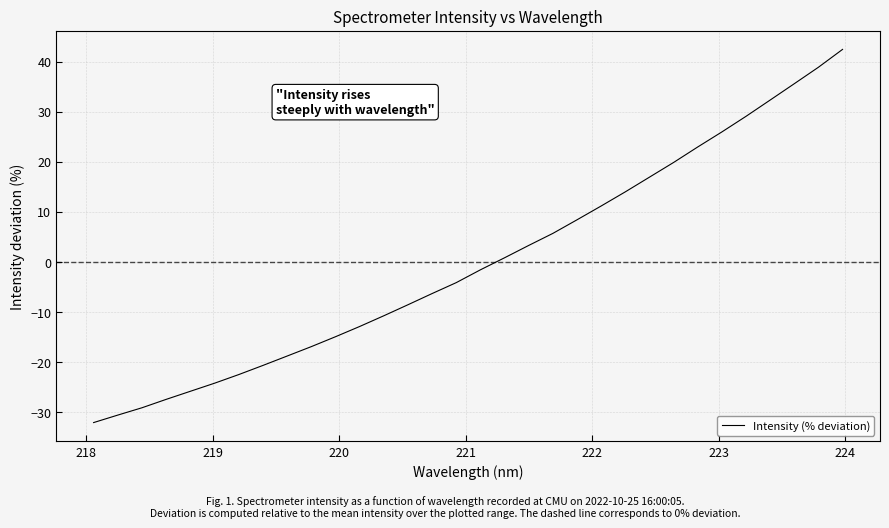

What is the minimum value shown in the chart?

-32.1